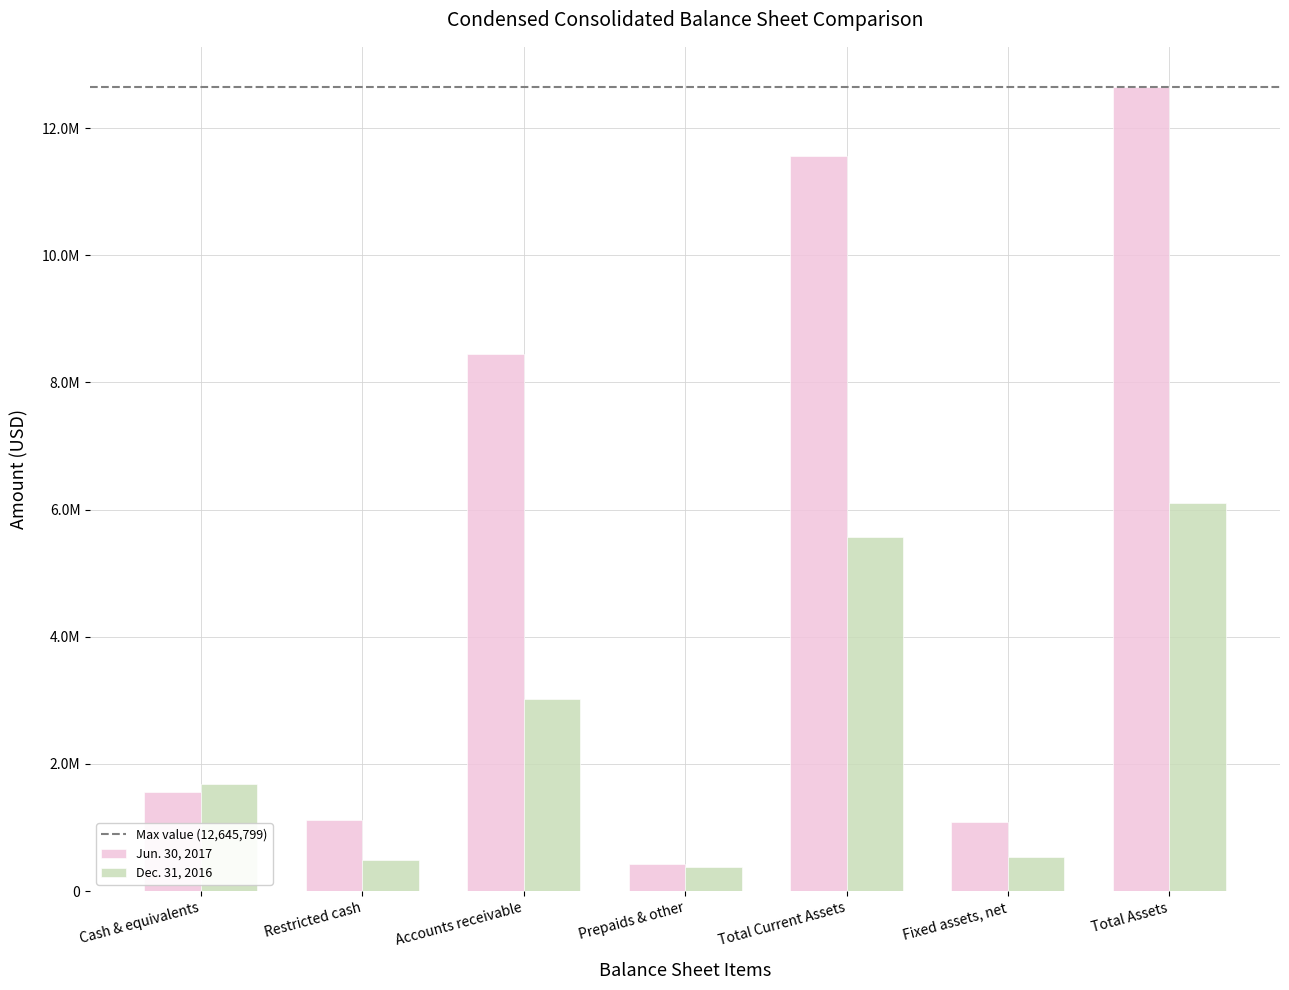

Rank the series by their average value, from highest to lowest.

Jun. 30, 2017, Dec. 31, 2016